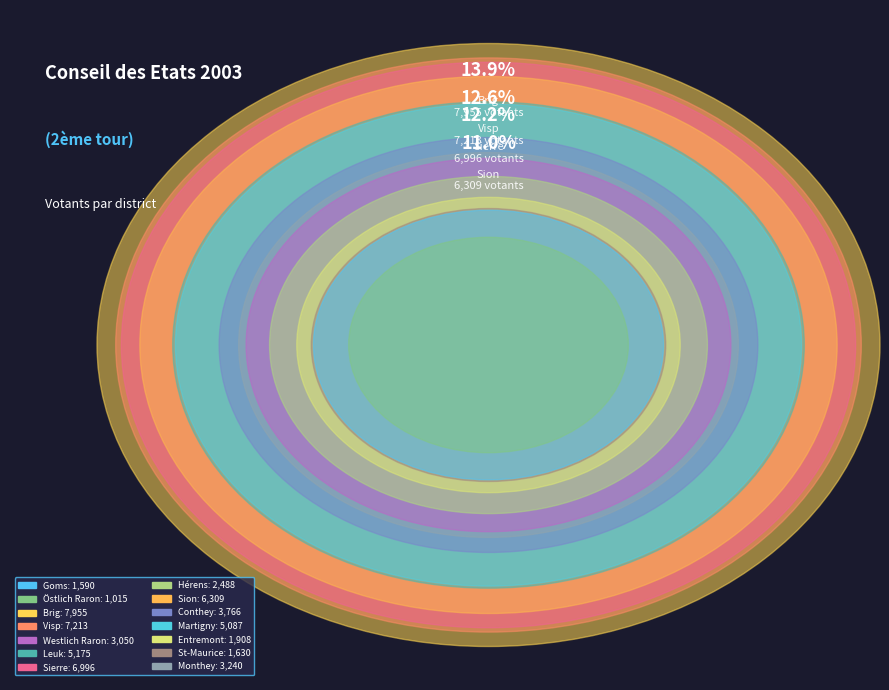

Is there any slice that represents more than half of the pie?

No